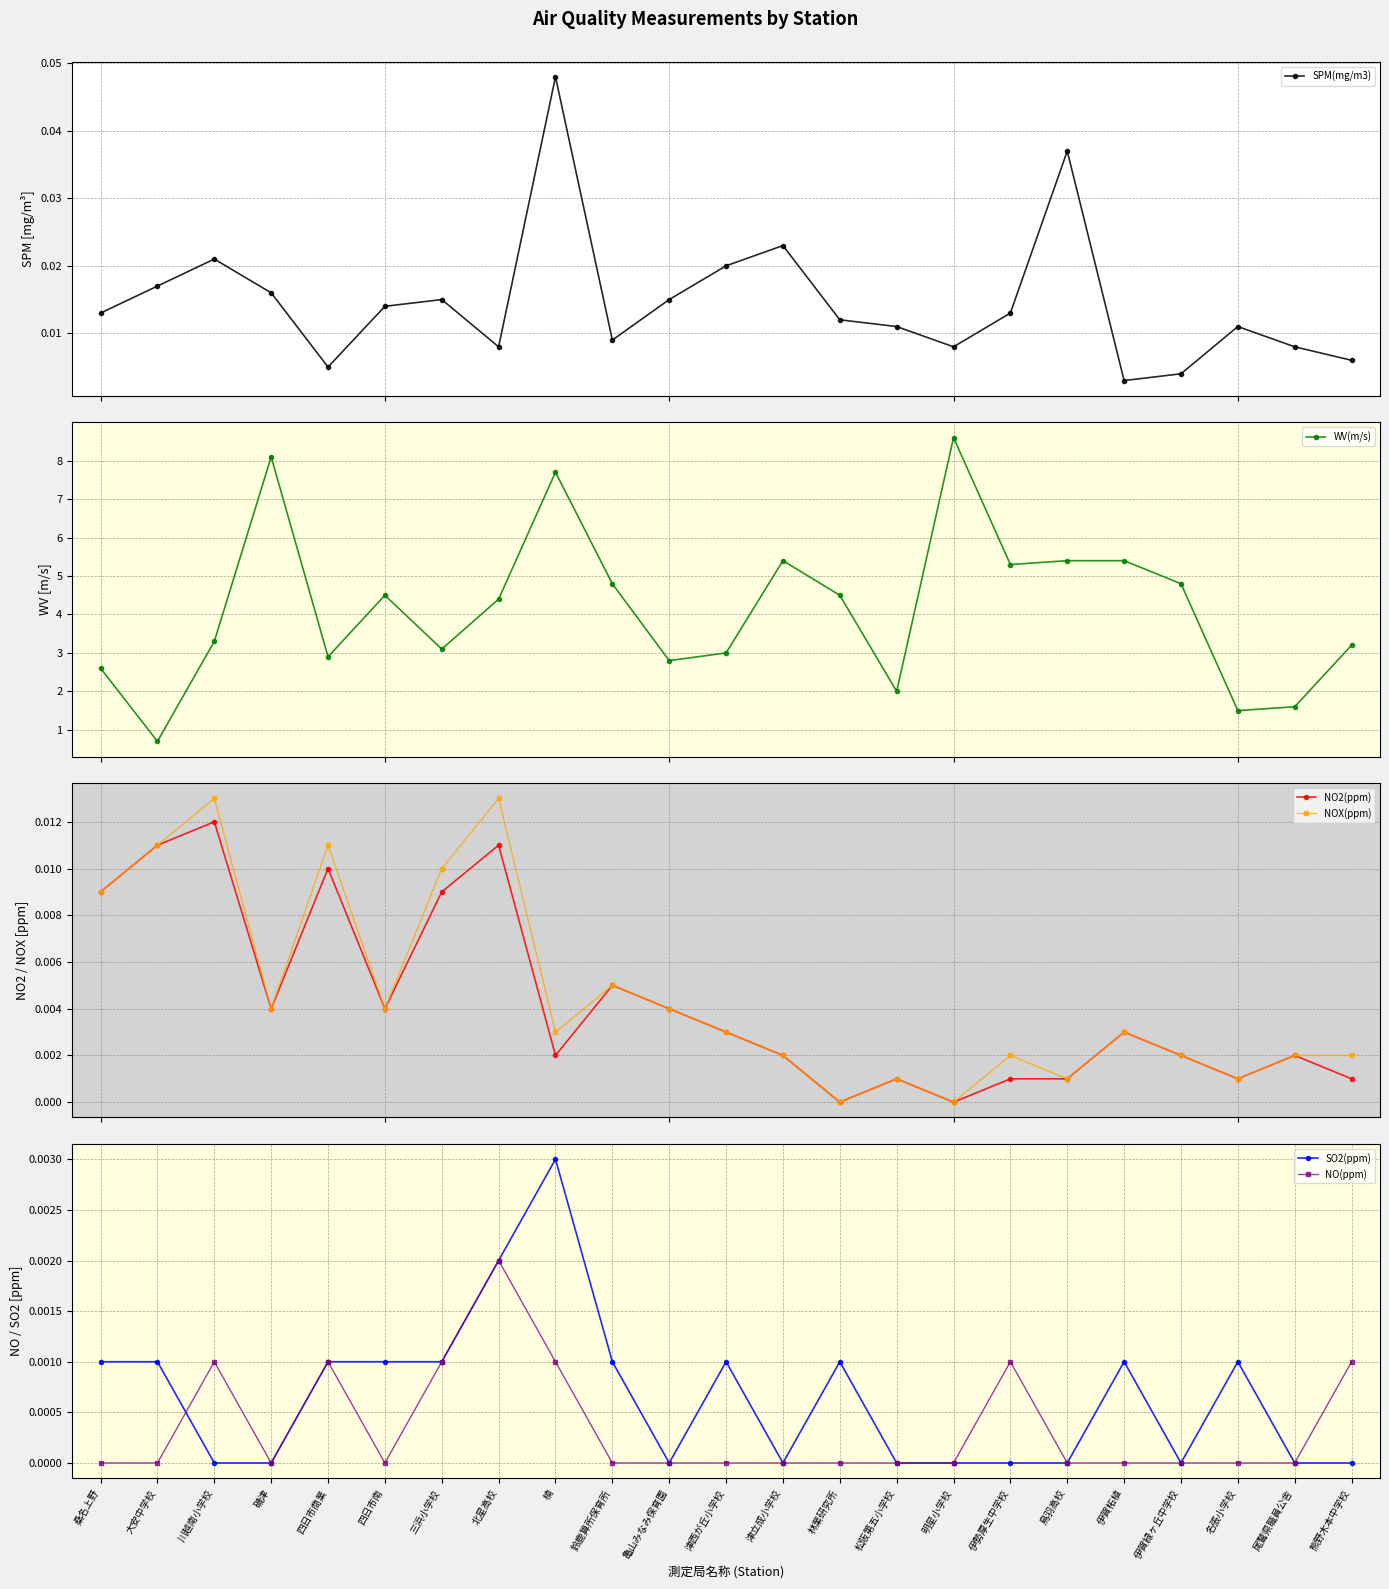

How many distinct data groups are displayed?

6